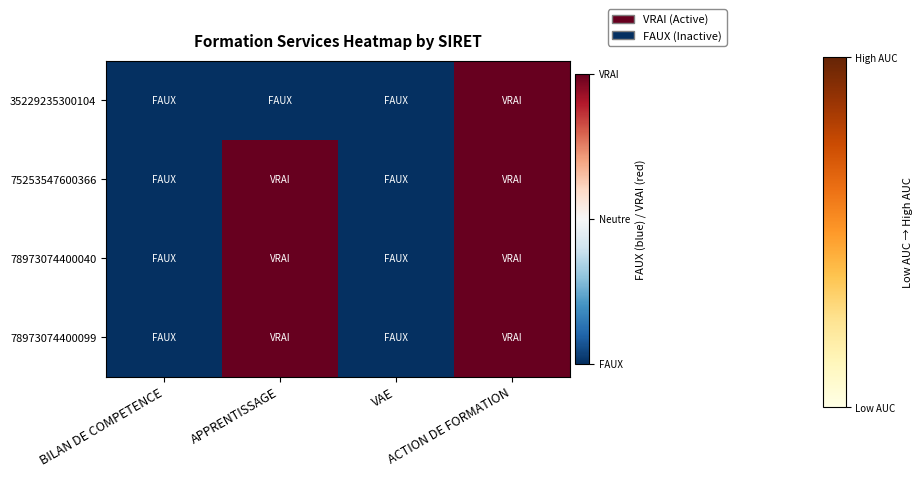

What is the smallest value displayed?

-1